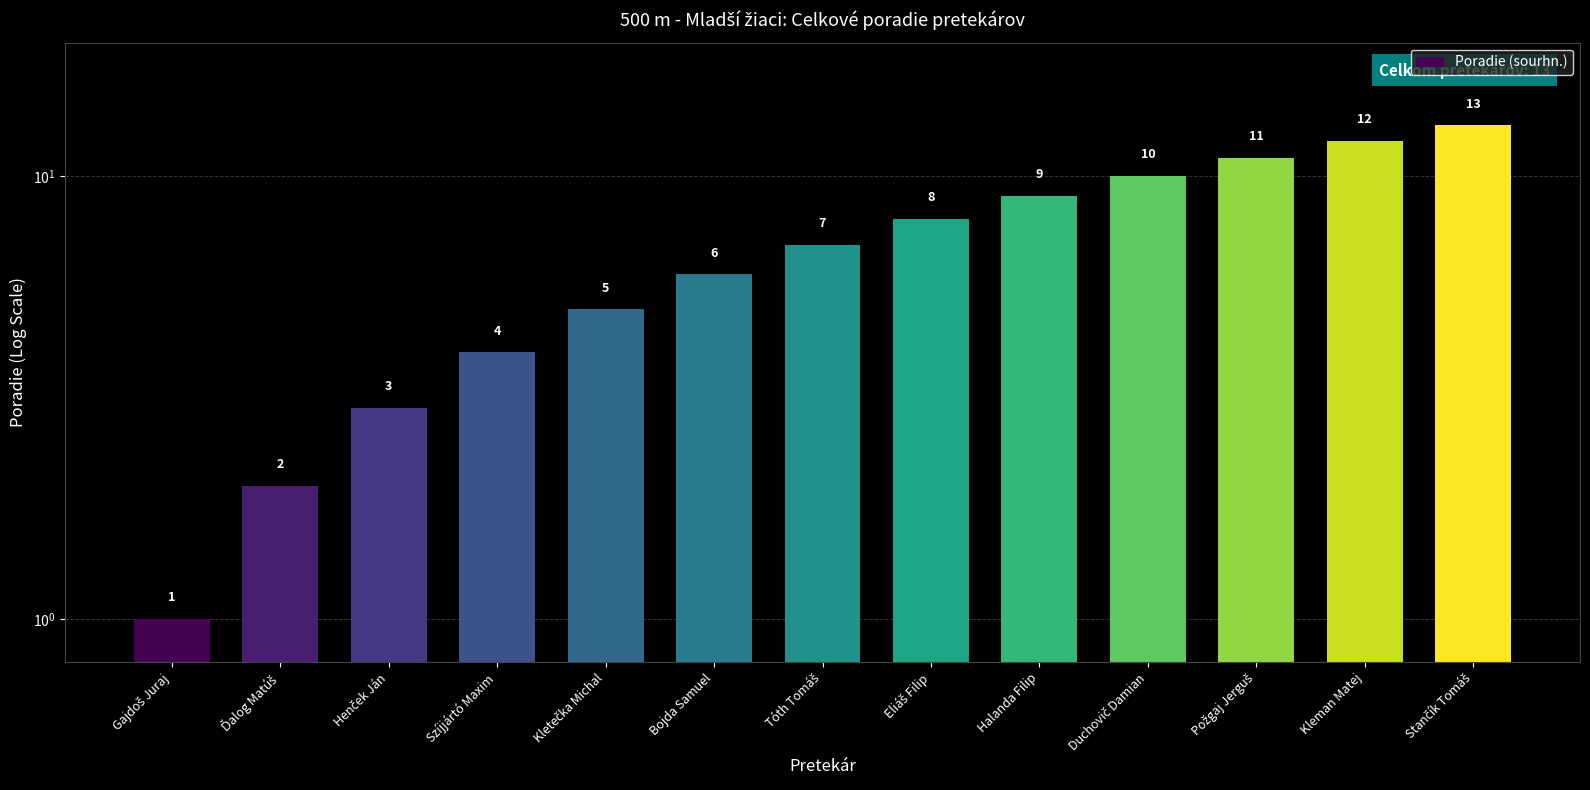

What is the minimum value shown in the chart?

1